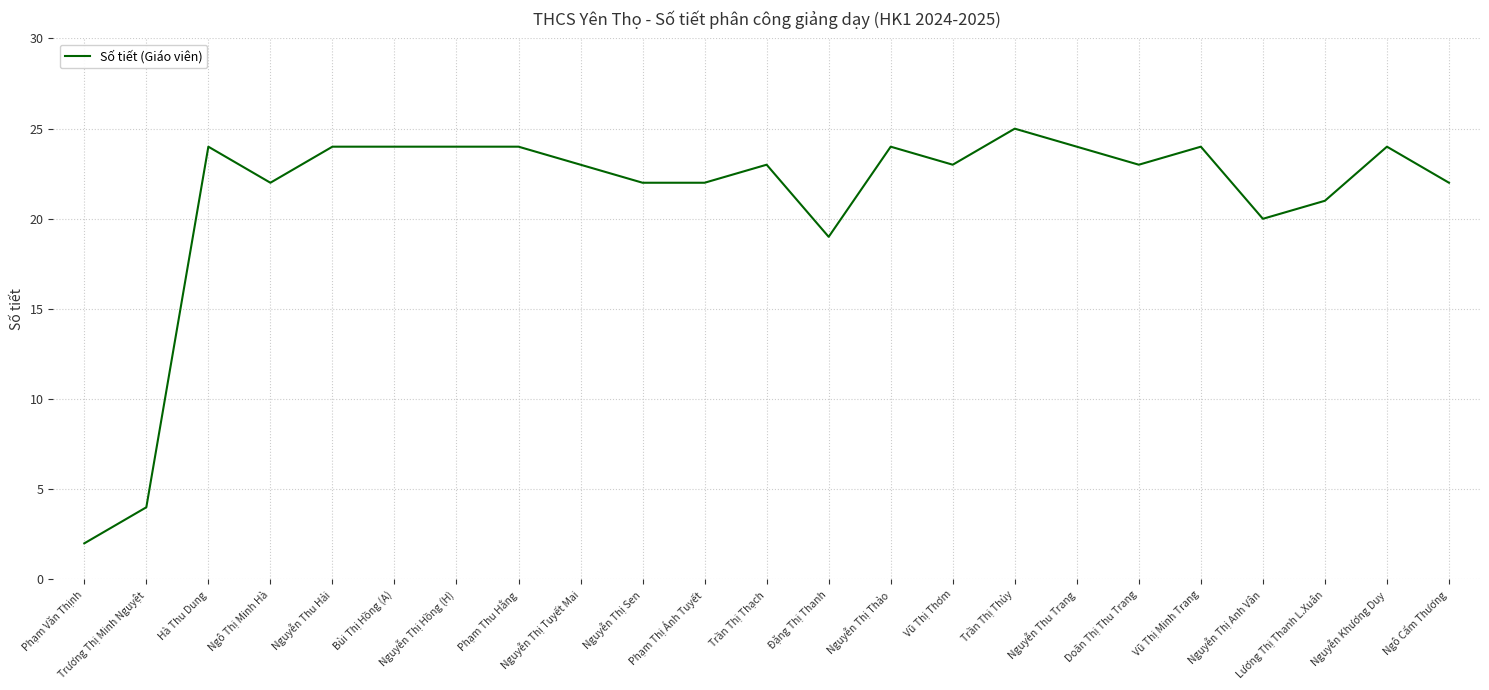

What position from the right is Nguyễn Thị Thảo?

10